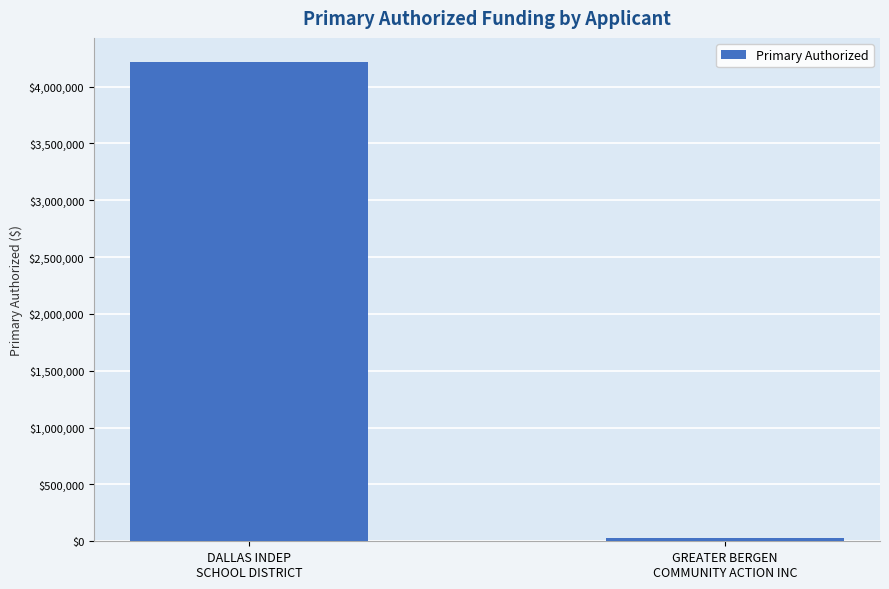

What is the greatest value displayed?

4216799.0